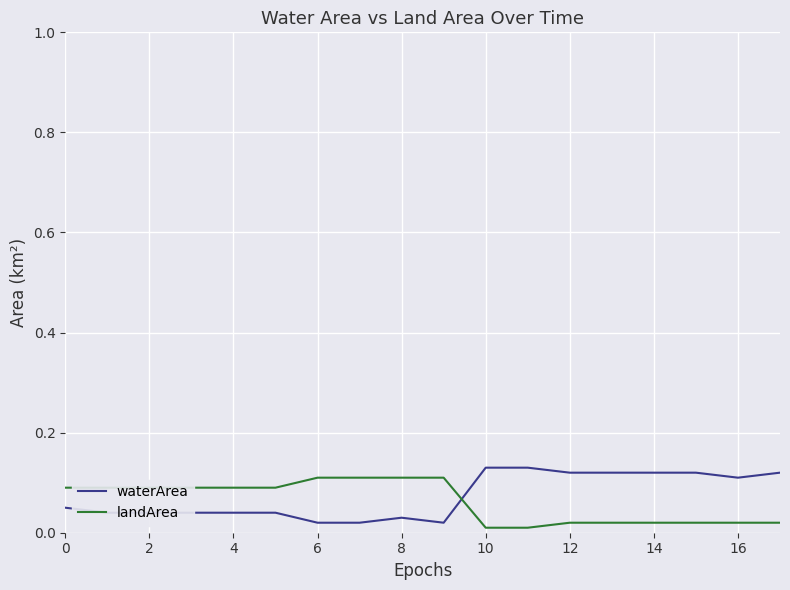

True or false: waterArea and landArea cross at least once.

True